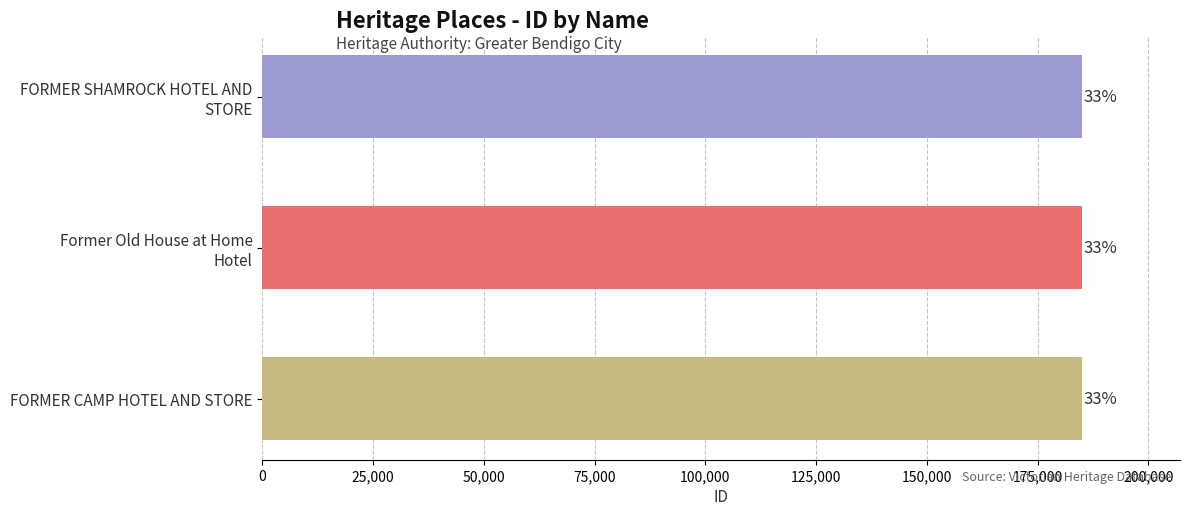

Does the chart contain any negative values?

No